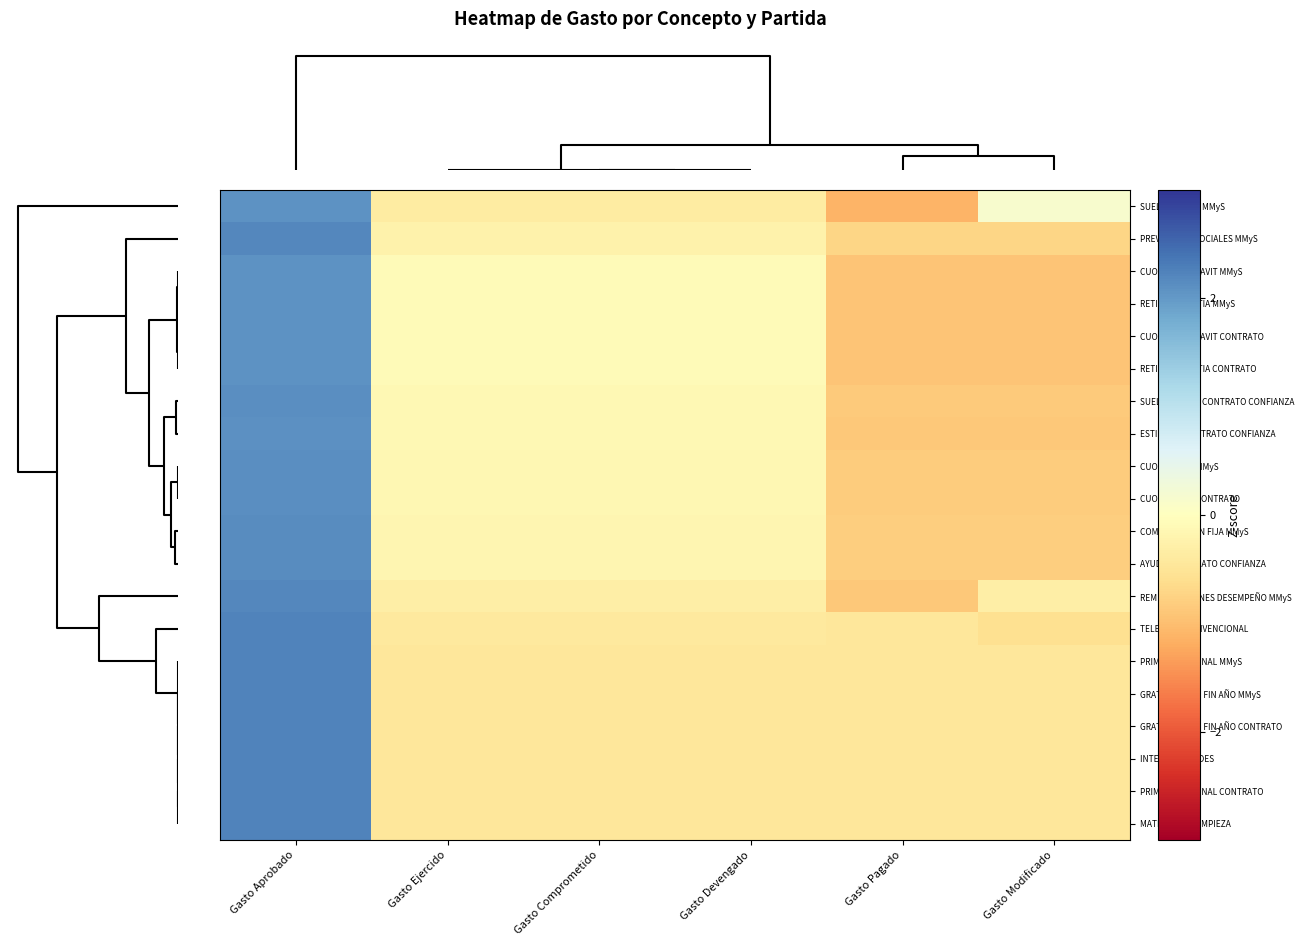

At how many categories does at least one series exceed 0?

2